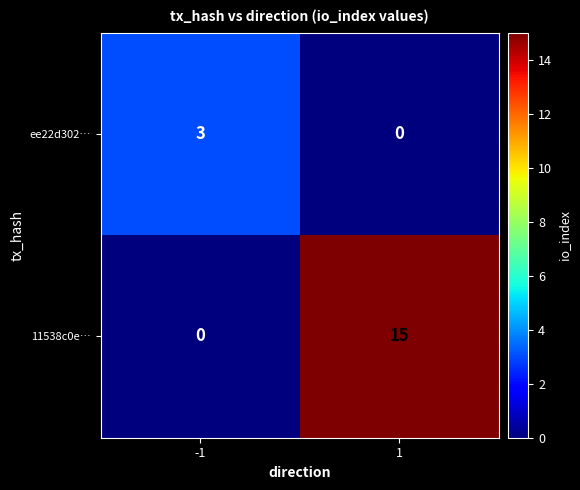

True or false: 11538c0e… has a value of -5 at -1.

False